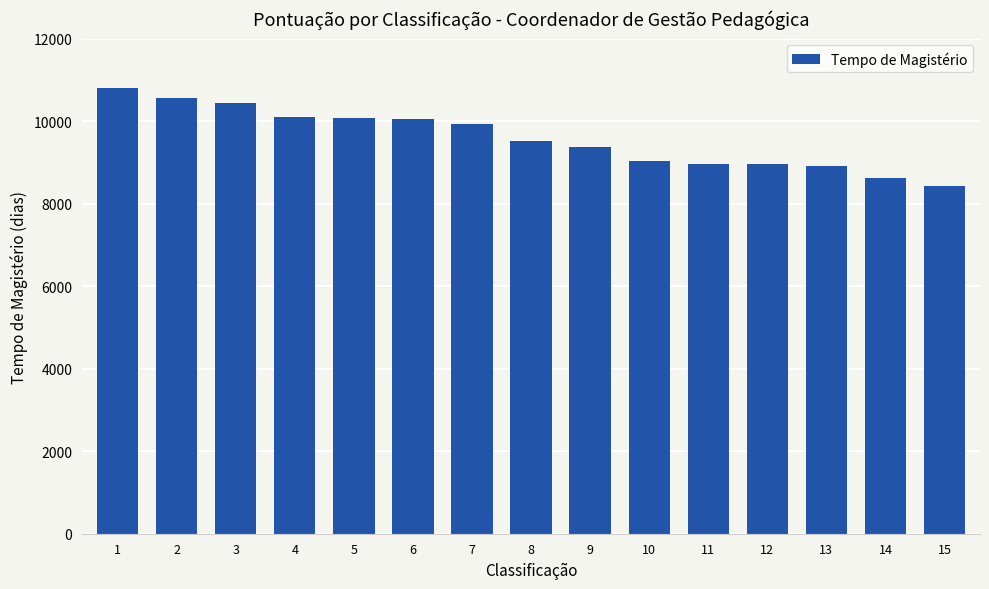

What is the minimum value shown in the chart?

8429